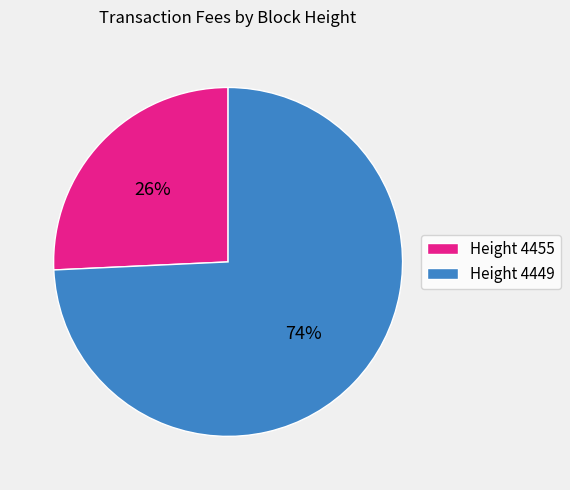

Between Height 4449 and Height 4455, which is larger?

Height 4449